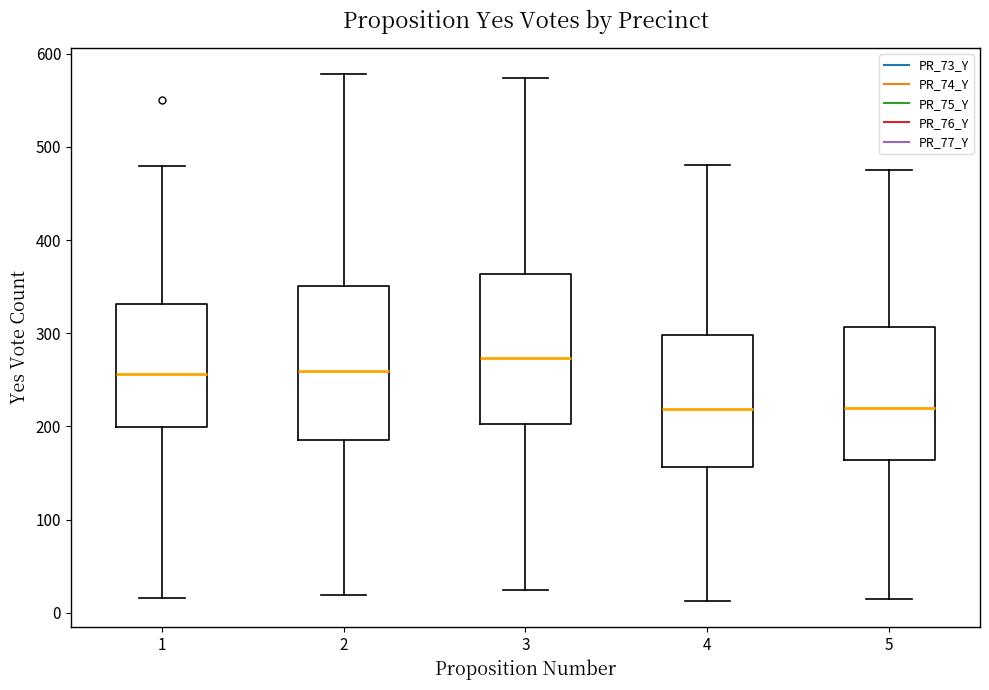

Where does the median line of the box at x = 4 sit on the y-axis? The values are not printed on the chart, so give them approximately, as read against the axis.

220